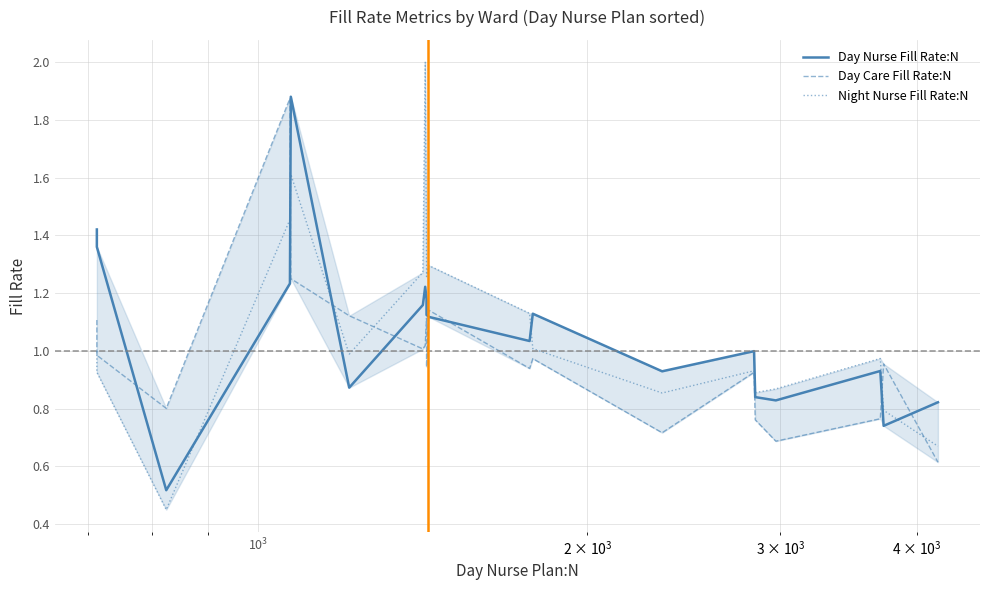

What is the difference between the second highest and second lowest values in the Day Nurse Fill Rate:N series?

0.7